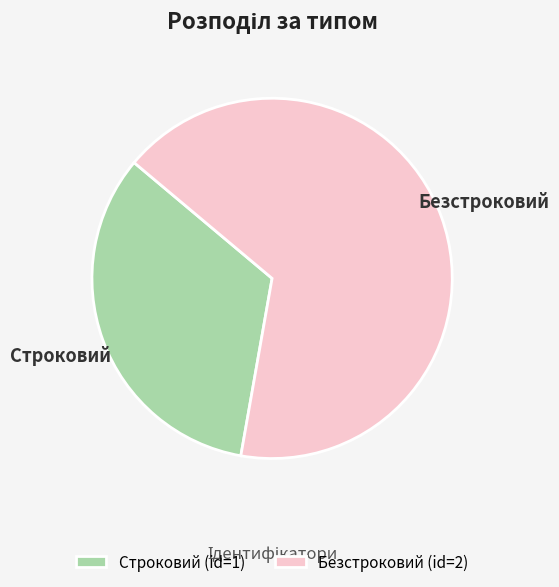

Is there a majority slice in this chart?

Yes